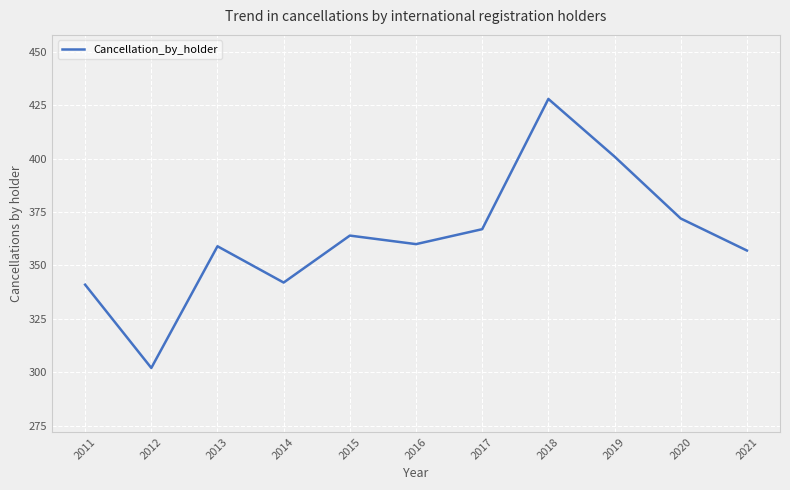

What is the change in value from 2012 to 2017?

+65